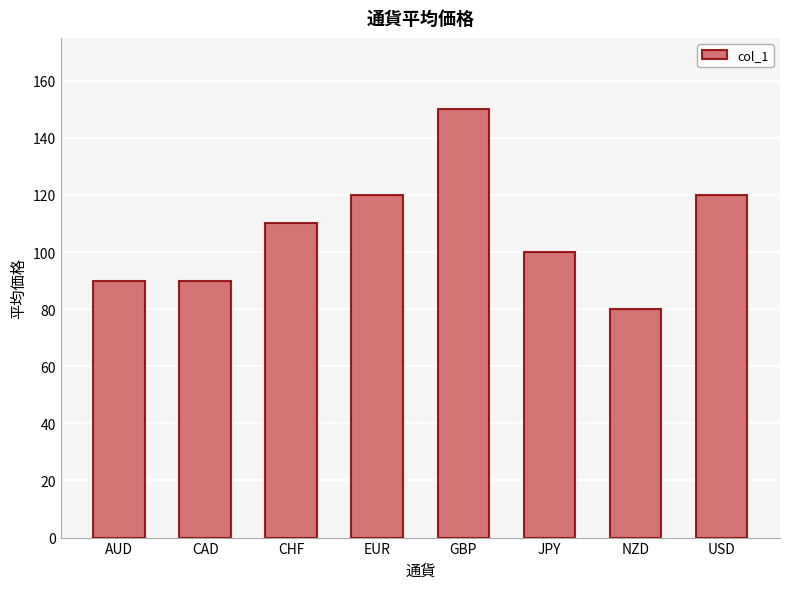

How many bars are there in total?

8